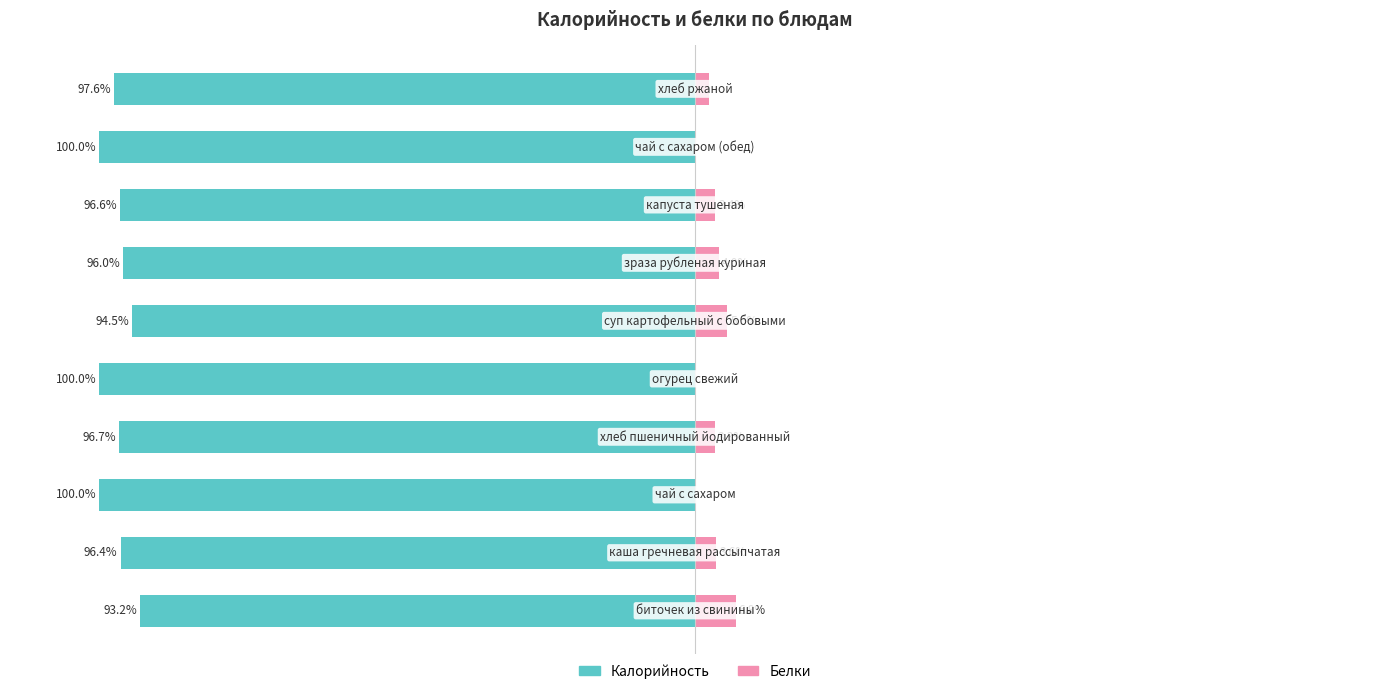

Reading left to right, list all the values displayed in this chart.

Калорийность: -93.2	-96.4	-100.0	-96.7	-100.0	-94.5	-96.0	-96.6	-100.0	-97.6
Белки: 6.8	3.6	0.0	3.3	0.0	5.5	4.0	3.4	0.0	2.4